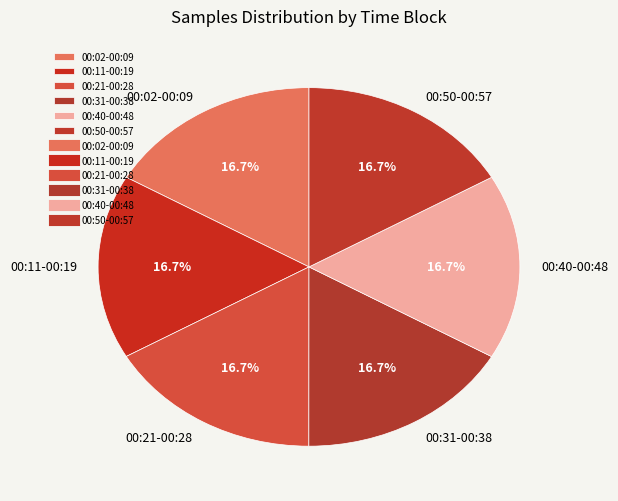

To the nearest percent, what is the average slice percentage?

17%